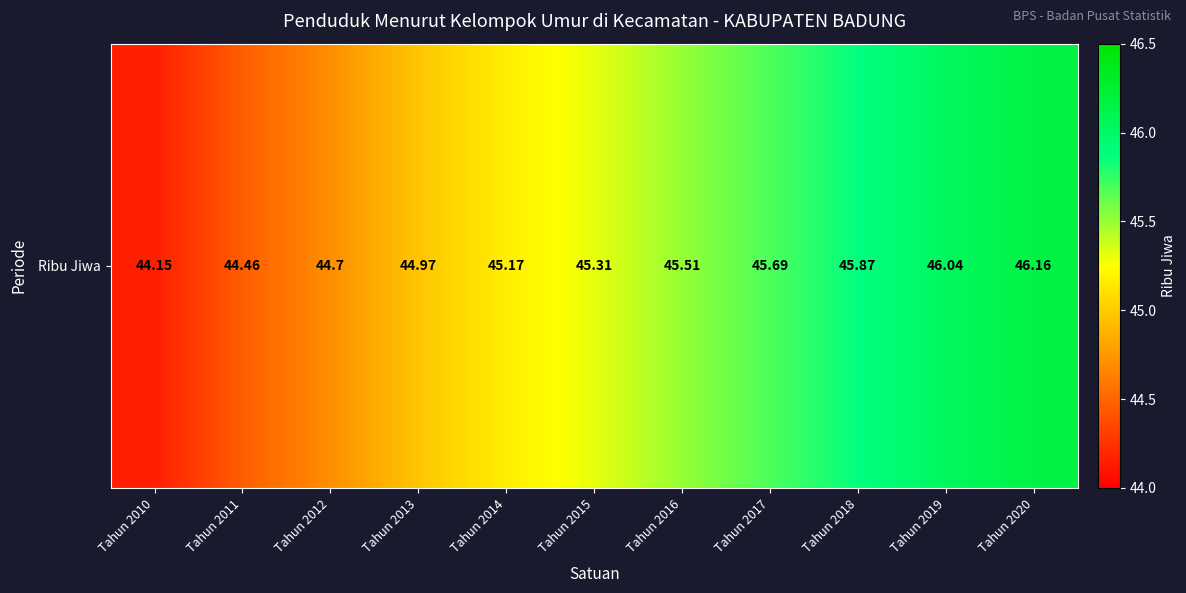

True or false: the data shows 17.9 at Tahun 2016.

False